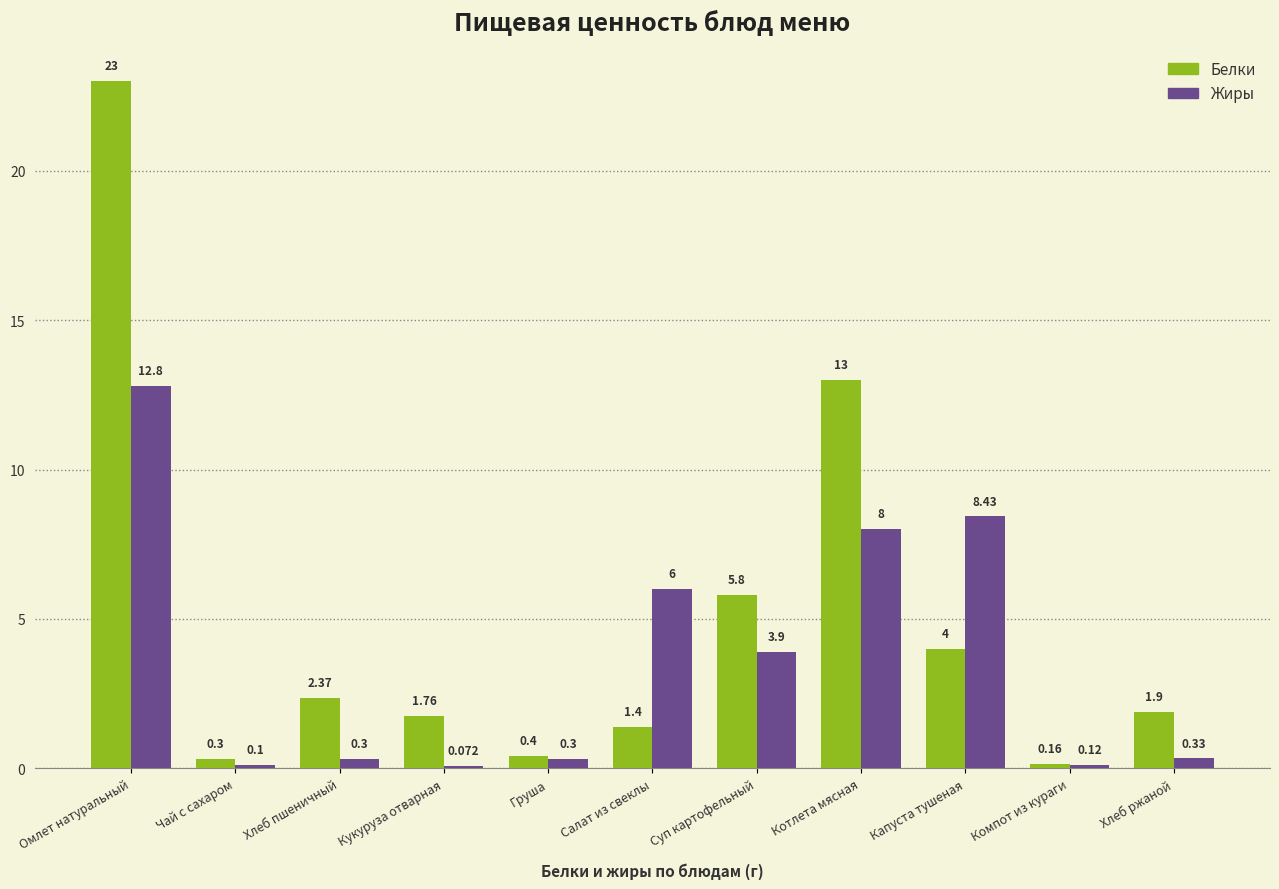

At which category does the chart reach its peak across all series?

Омлет натуральный